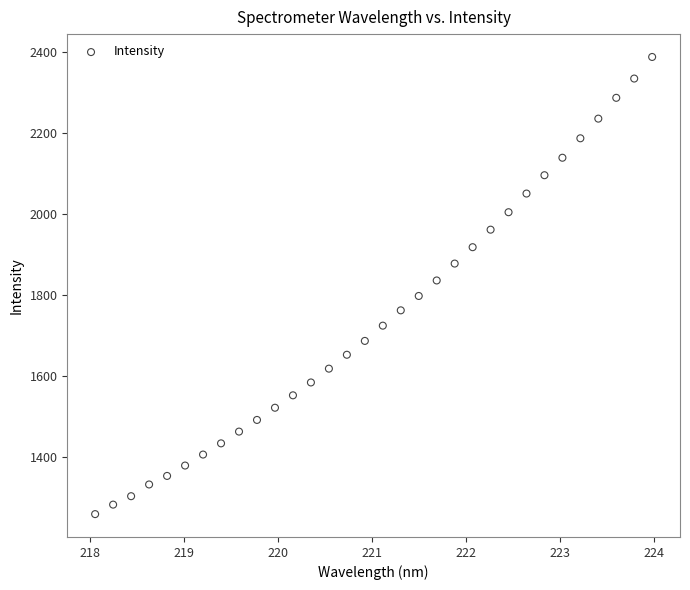

What is the range of Y values (max minus min)?

1129.6